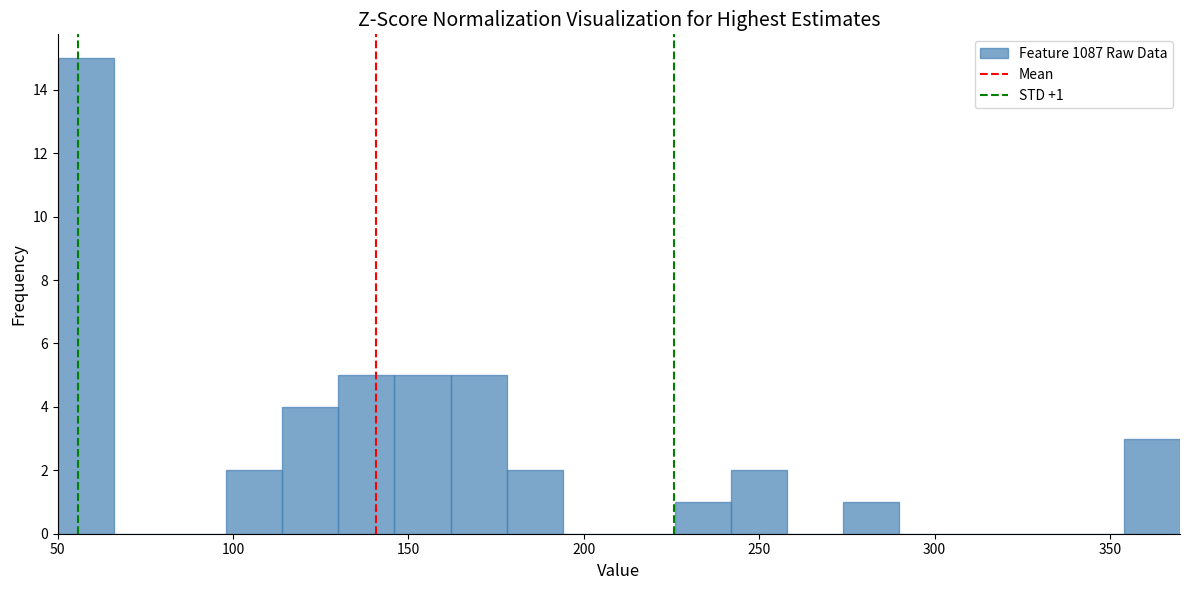

Around what value on the x-axis is the tallest bar? Give the approximate position of its centre, as read against the axis.

60